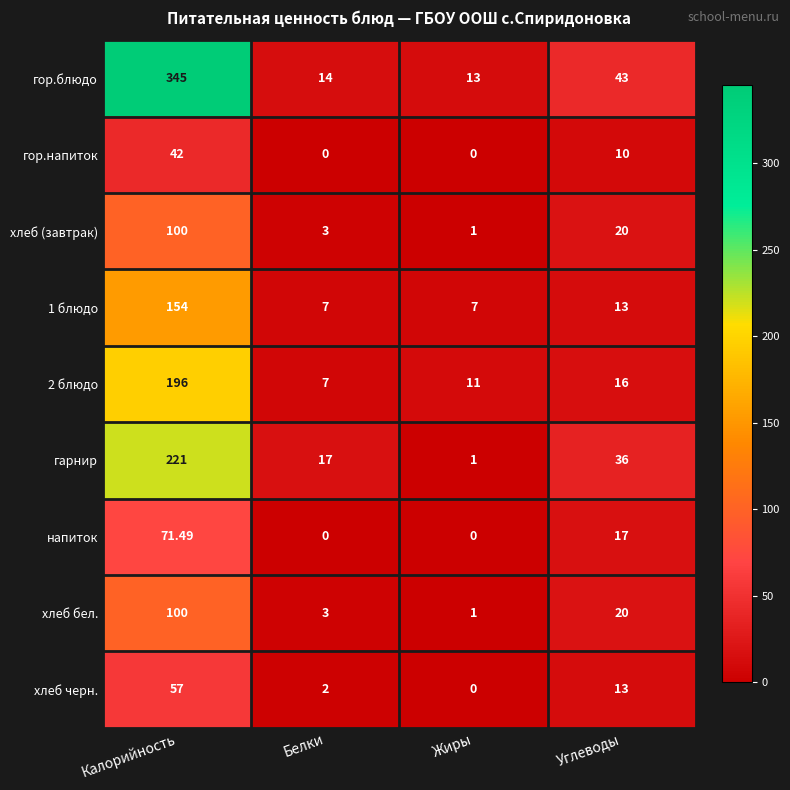

Which series changed the most between Калорийность and Белки?

гор.блюдо